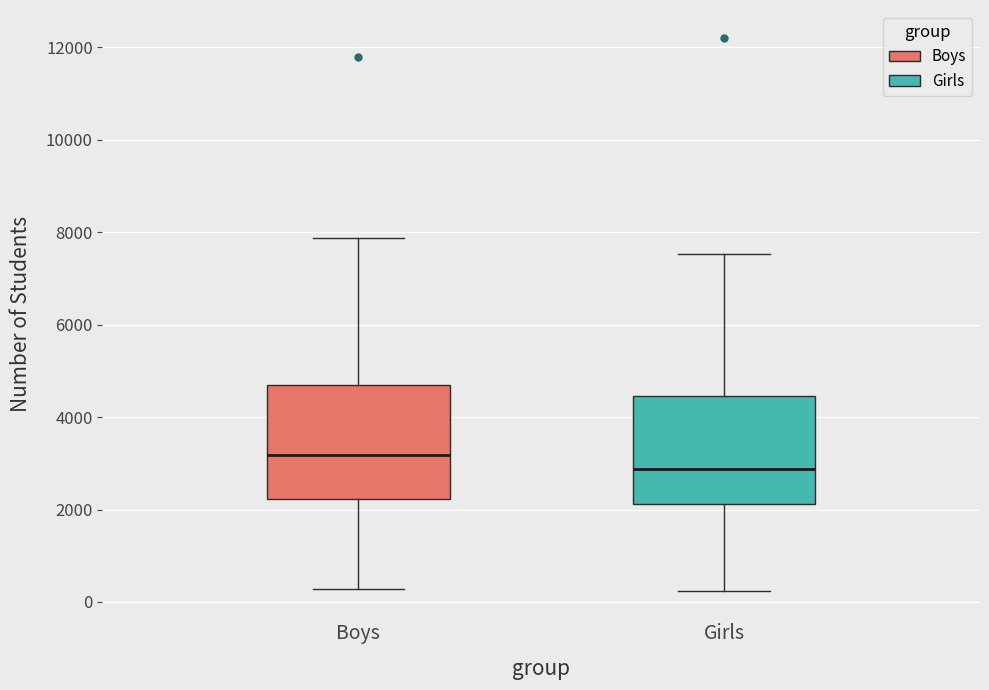

Which box has the highest median line?

Boys